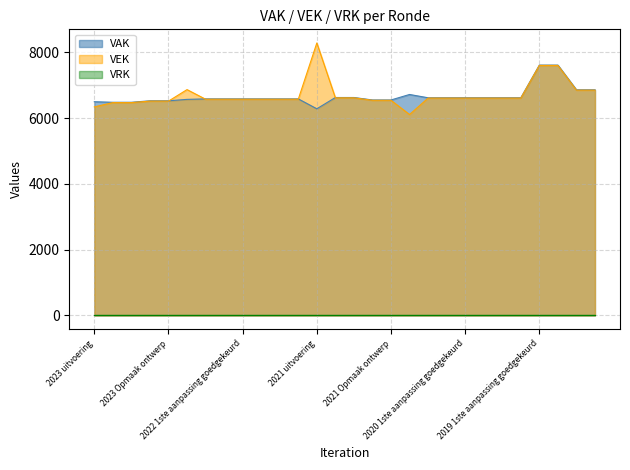

What is the greatest value displayed?

8284